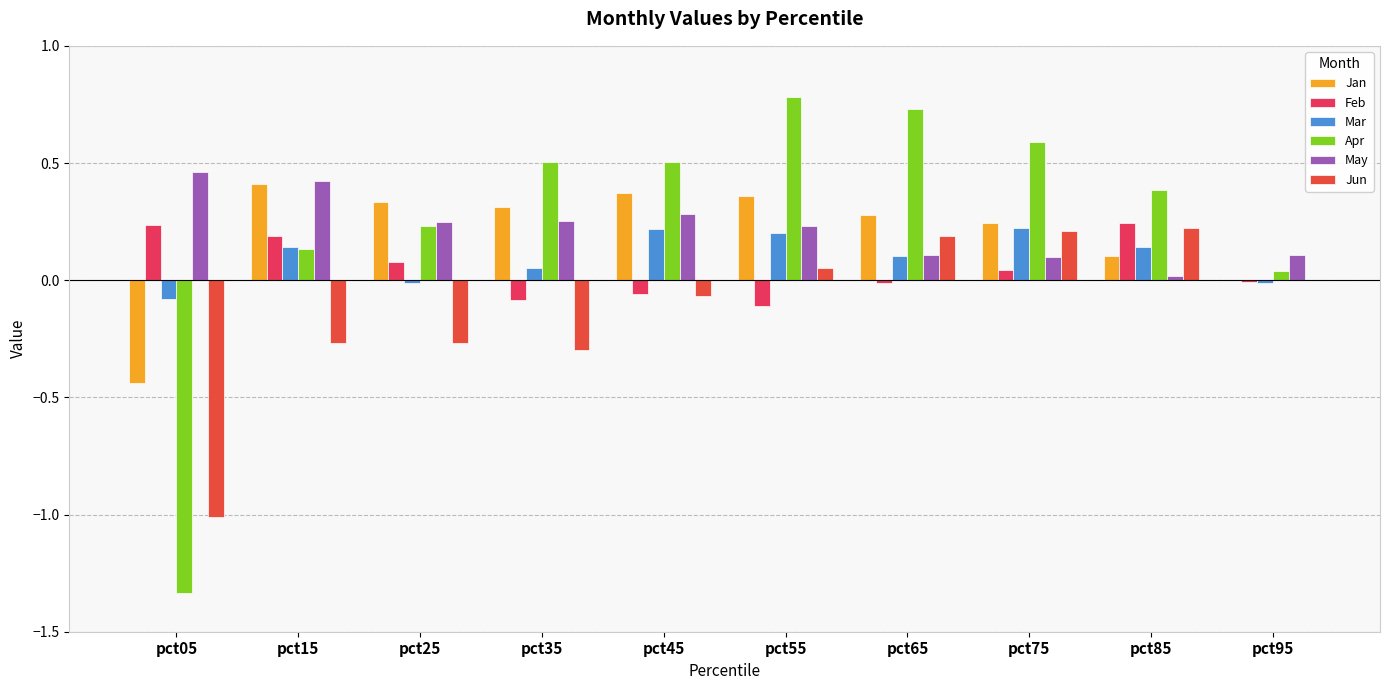

At which label does Mar reach its minimum?

pct05